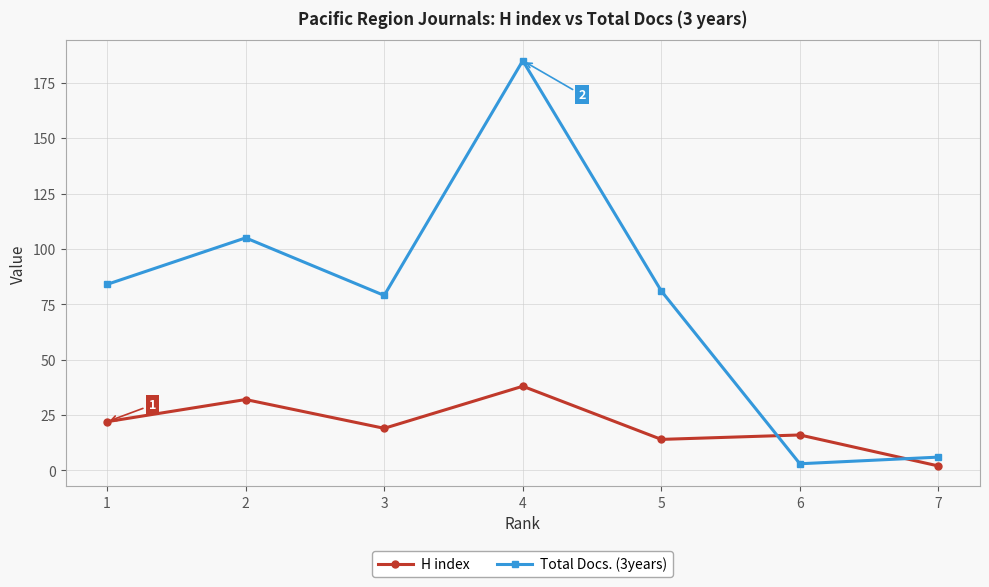

At which category is the sum across all series the highest?

4